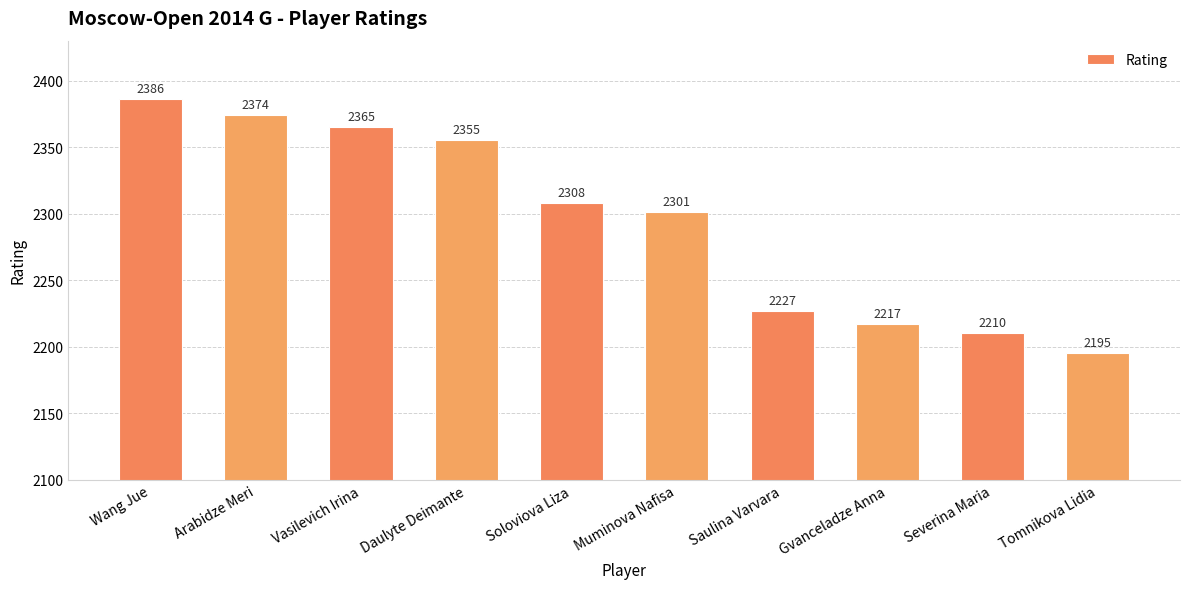

Which label corresponds to the largest value in the chart?

Wang Jue